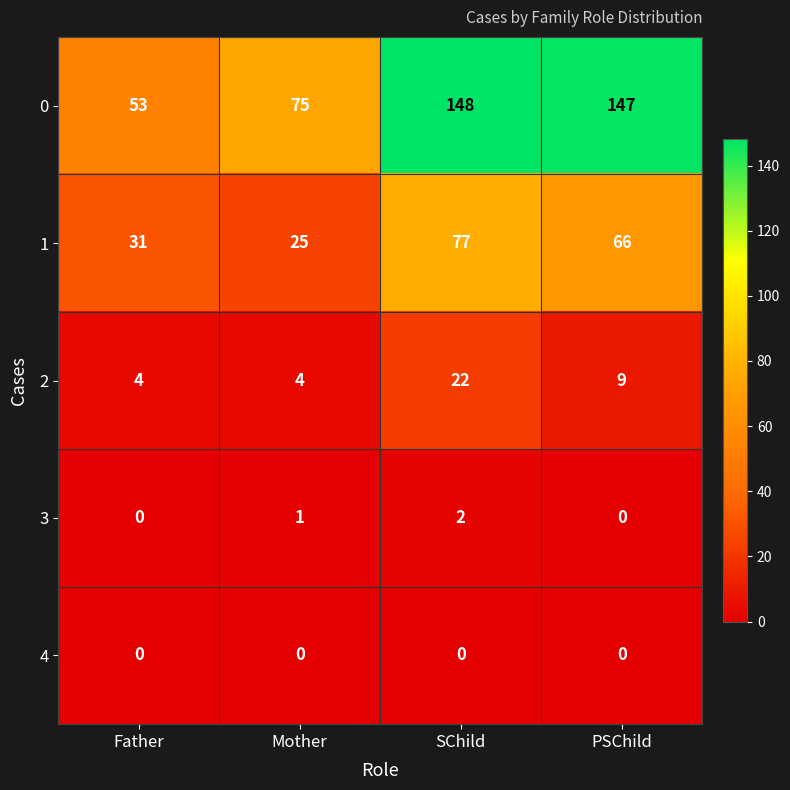

Reading left to right, what are all the values shown in this chart?

0: 53	75	148	147
1: 31	25	77	66
2: 4	4	22	9
3: 0	1	2	0
4: 0	0	0	0